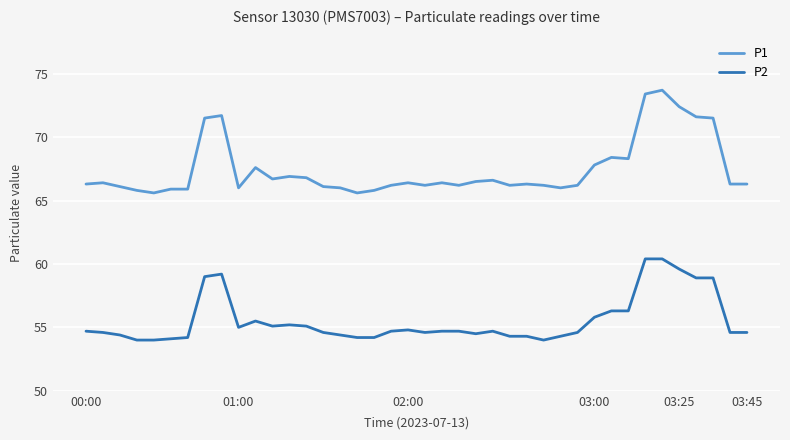

Which series has the widest spread of values?

P1